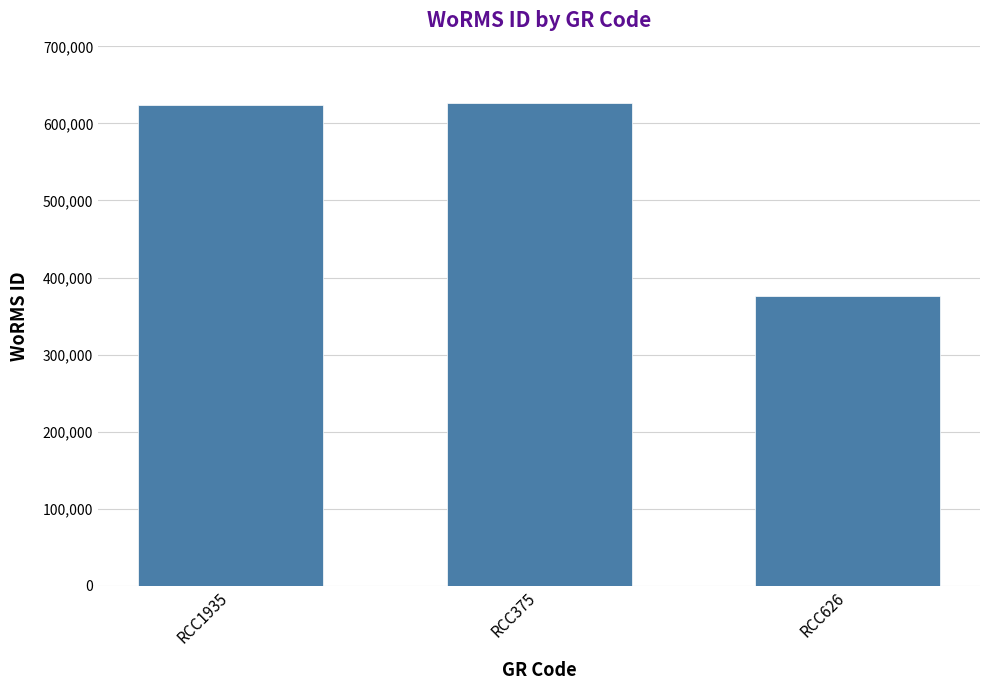

What is the label of the 2nd bar from the right?

RCC375